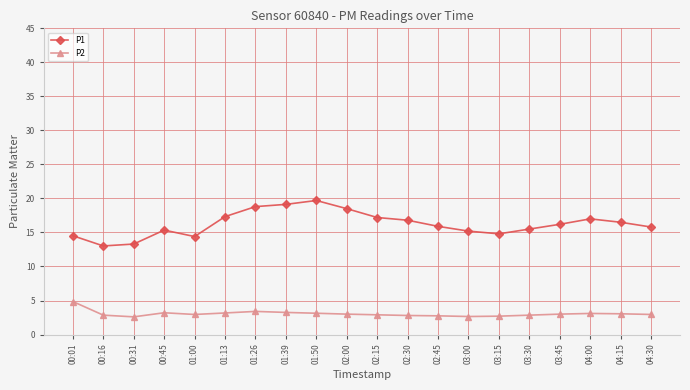

True or false: P2 and P1 intersect in this chart.

False